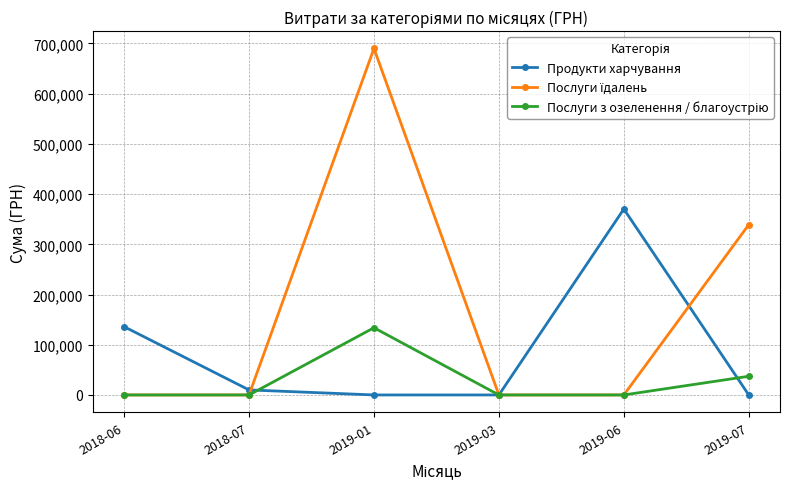

At how many categories does at least one series exceed 21170?

4